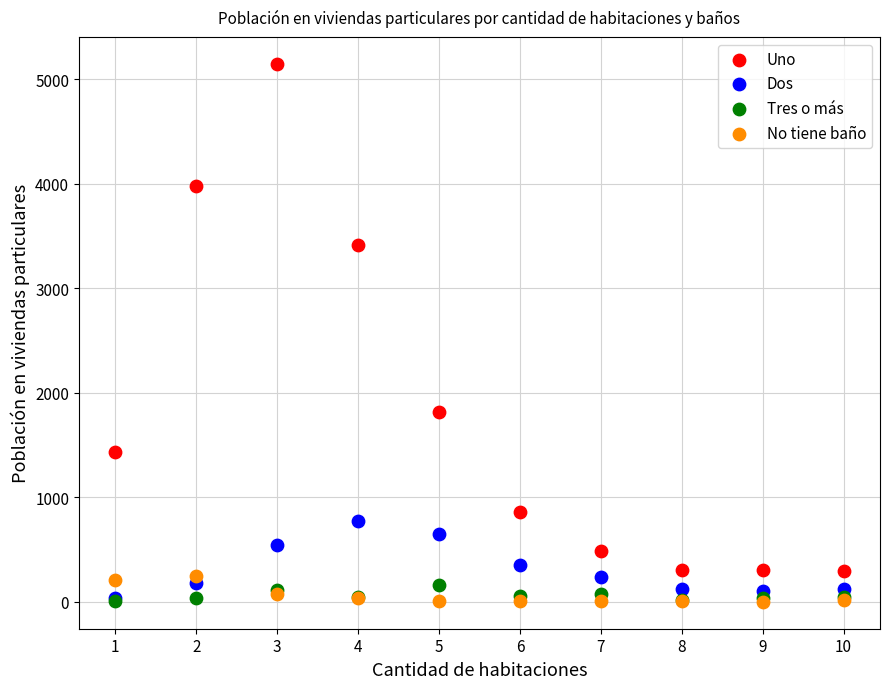

Across all series, what Y value is closest to 2574?

1815